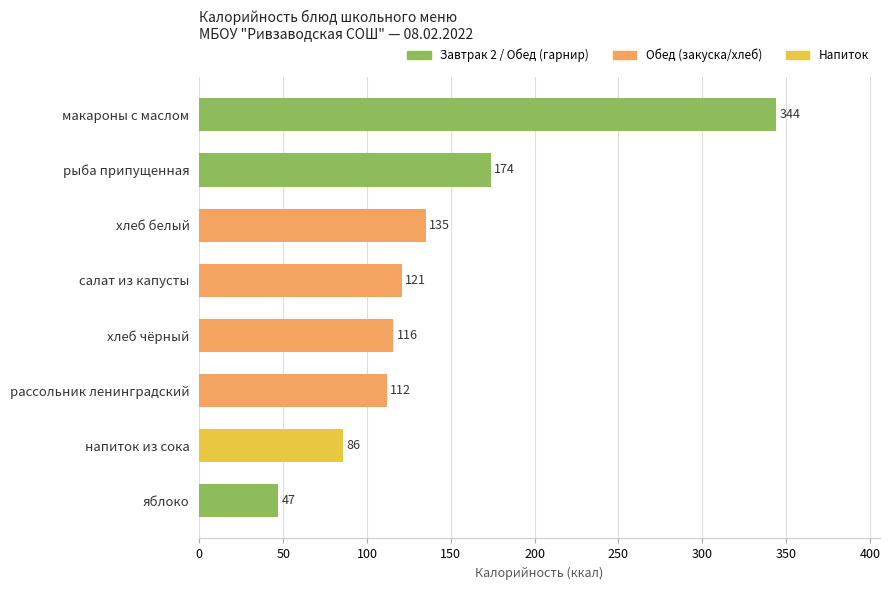

What is the change in value from макароны с маслом to напиток из сока?

-258.0